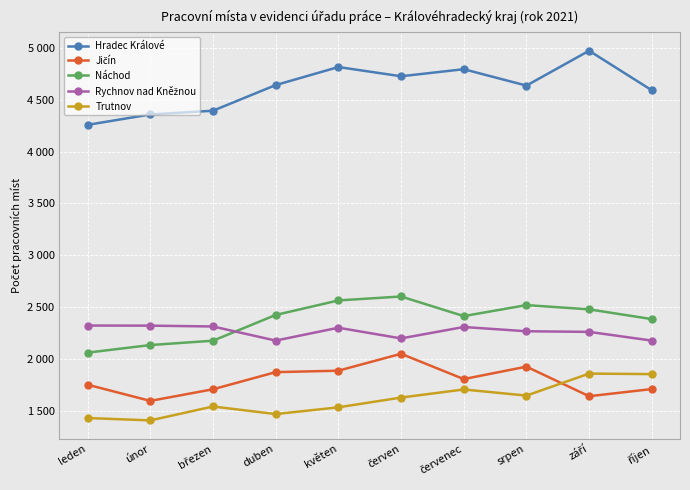

Which series has the largest total across all categories?

Hradec Králové